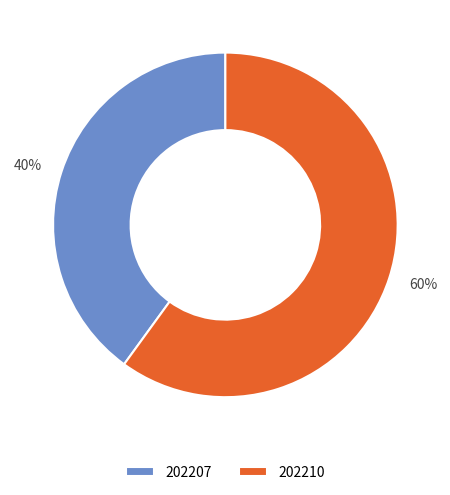

To the nearest percent, what is the combined percentage of 202207 and 202210?

100%